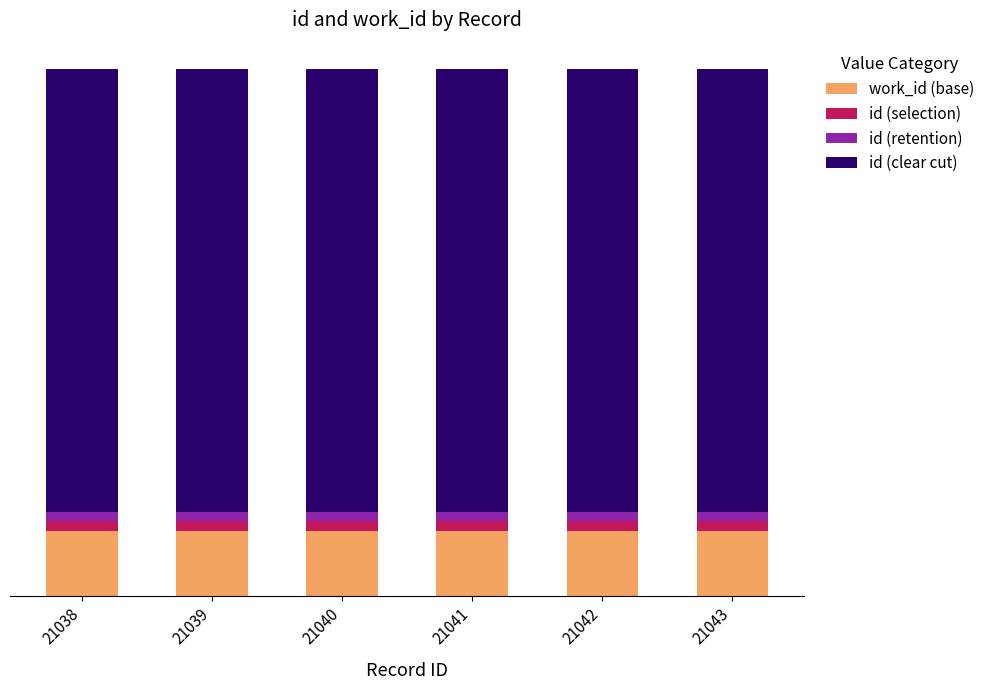

Rank the categories by work_id (base) value from highest to lowest.

21038, 21039, 21040, 21041, 21042, 21043